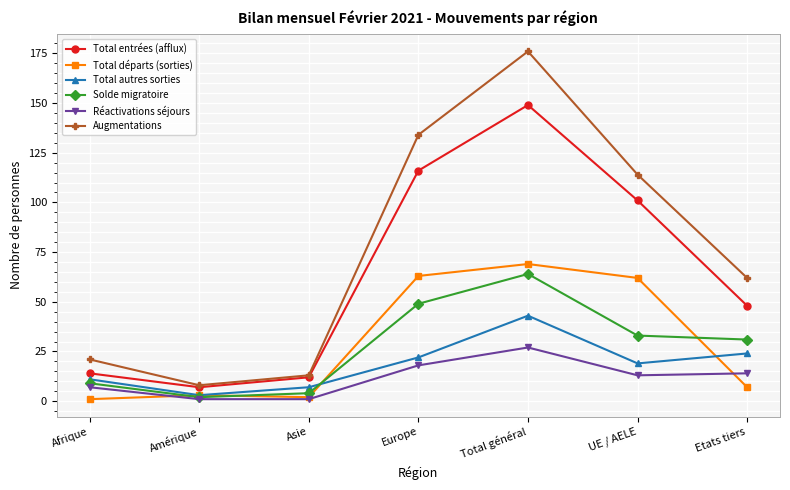

What is the total value across all series at UE / AELE?

342